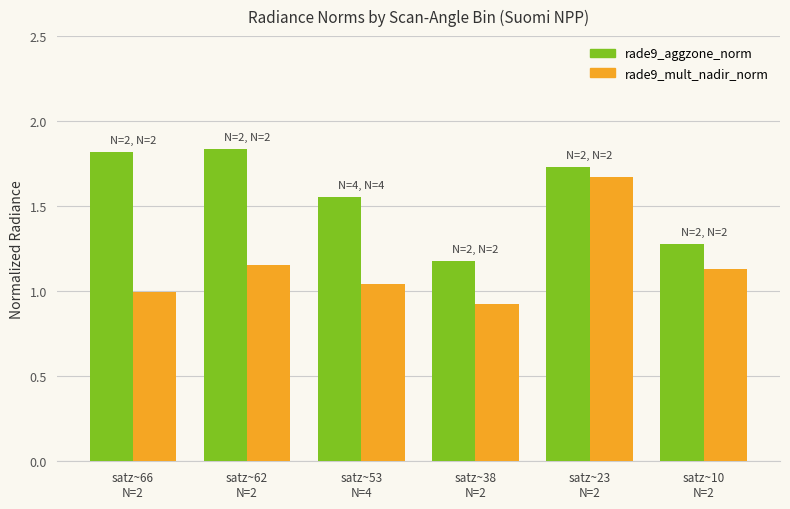

Is it true that rade9_mult_nadir_norm equals 2.4 at satz~23
N=2?

False